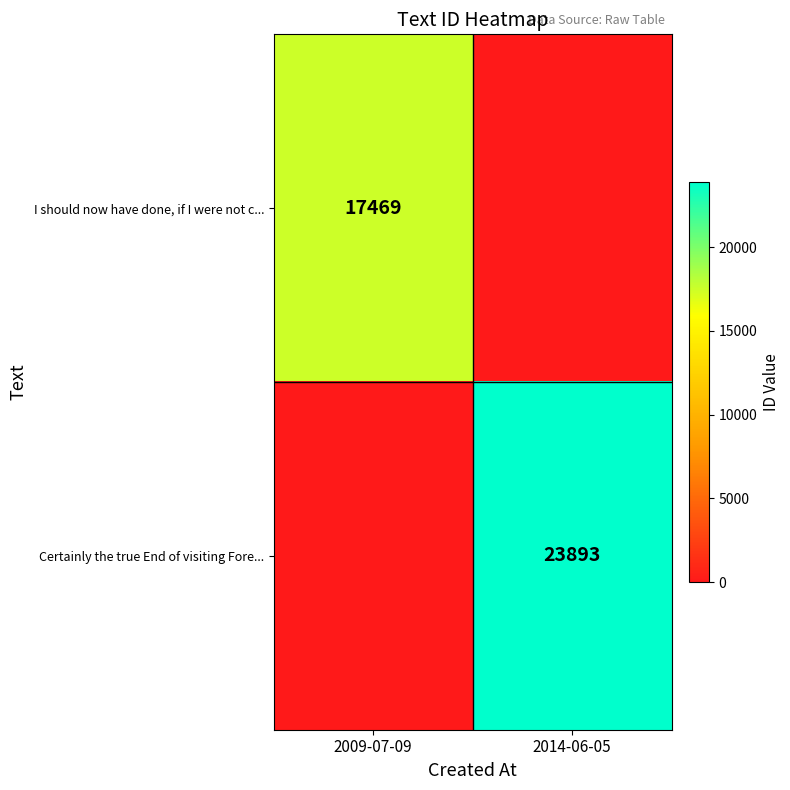

At which category is the sum across all series the highest?

2014-06-05